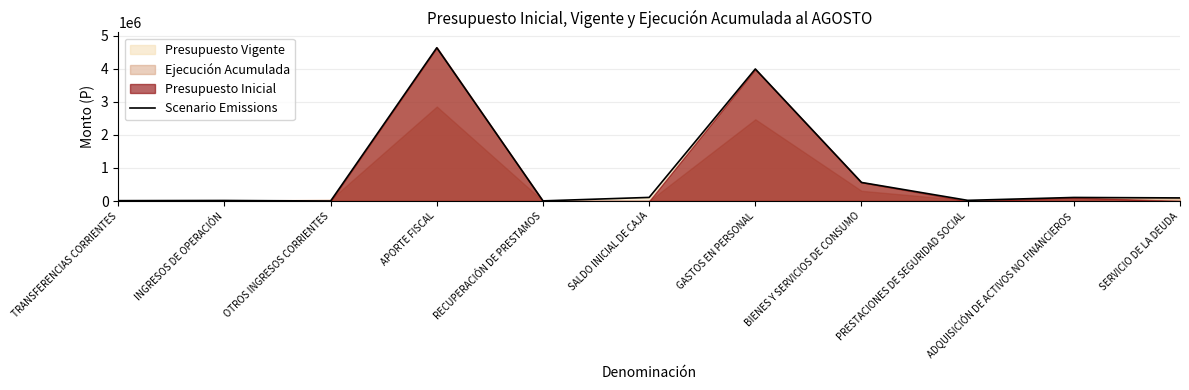

The chart shows a value of 109353 at SALDO INICIAL DE CAJA. True or false?

True